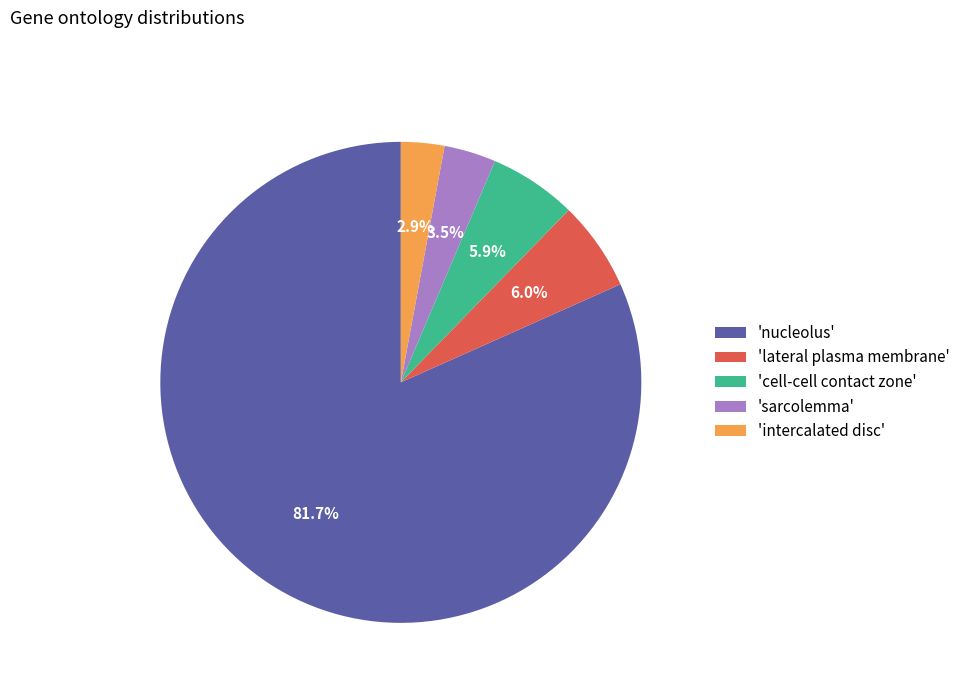

Which category has the smallest portion of the pie?

'intercalated disc'